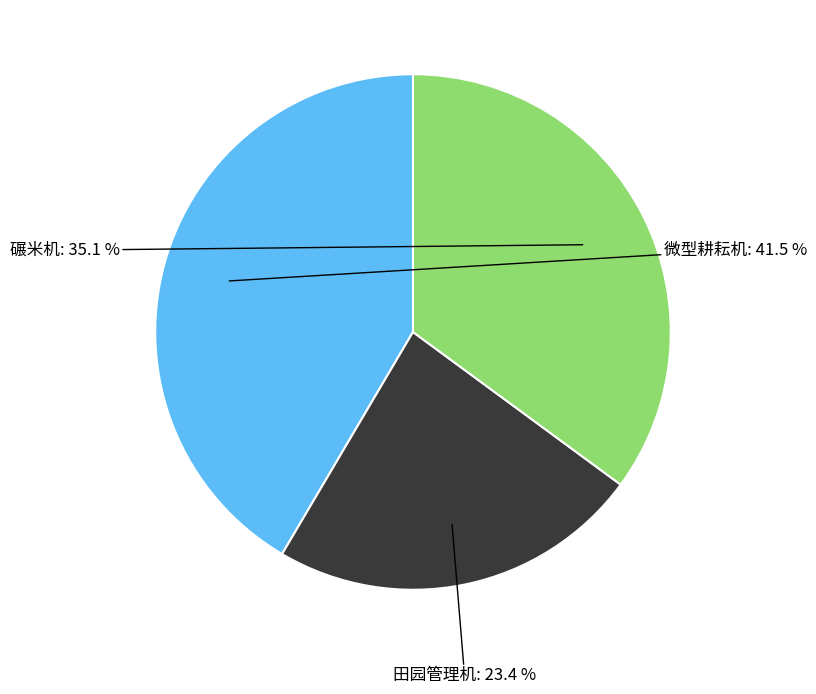

Is there a majority slice in this chart?

No